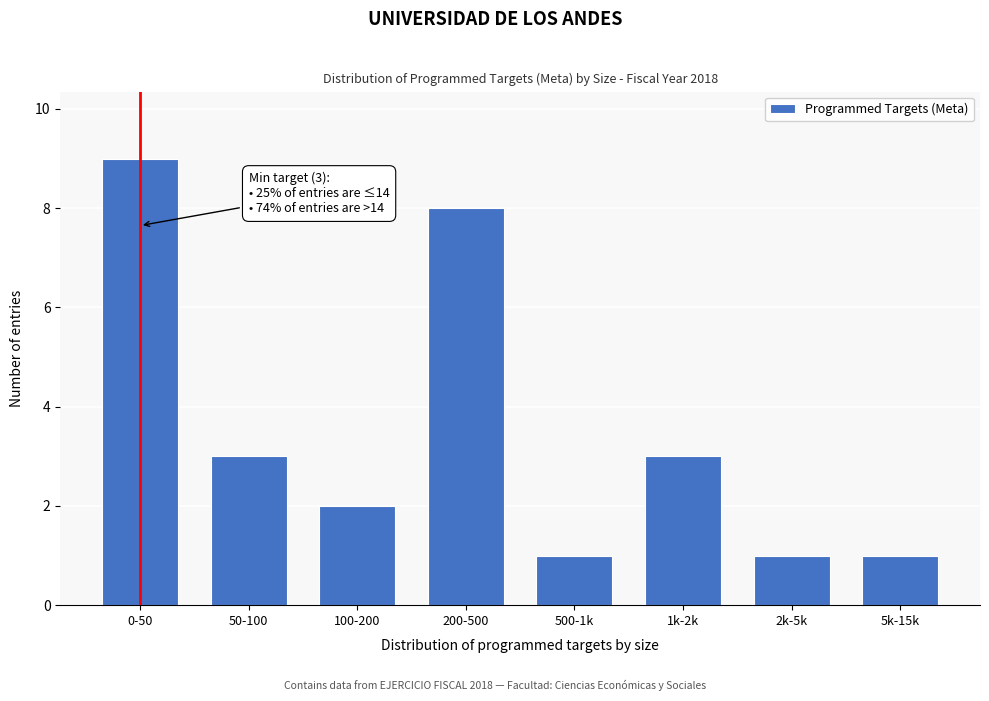

Reading left to right, extract all data points from this chart.

0-50=9	50-100=3	100-200=2	200-500=8	500-1k=1	1k-2k=3	2k-5k=1	5k-15k=1